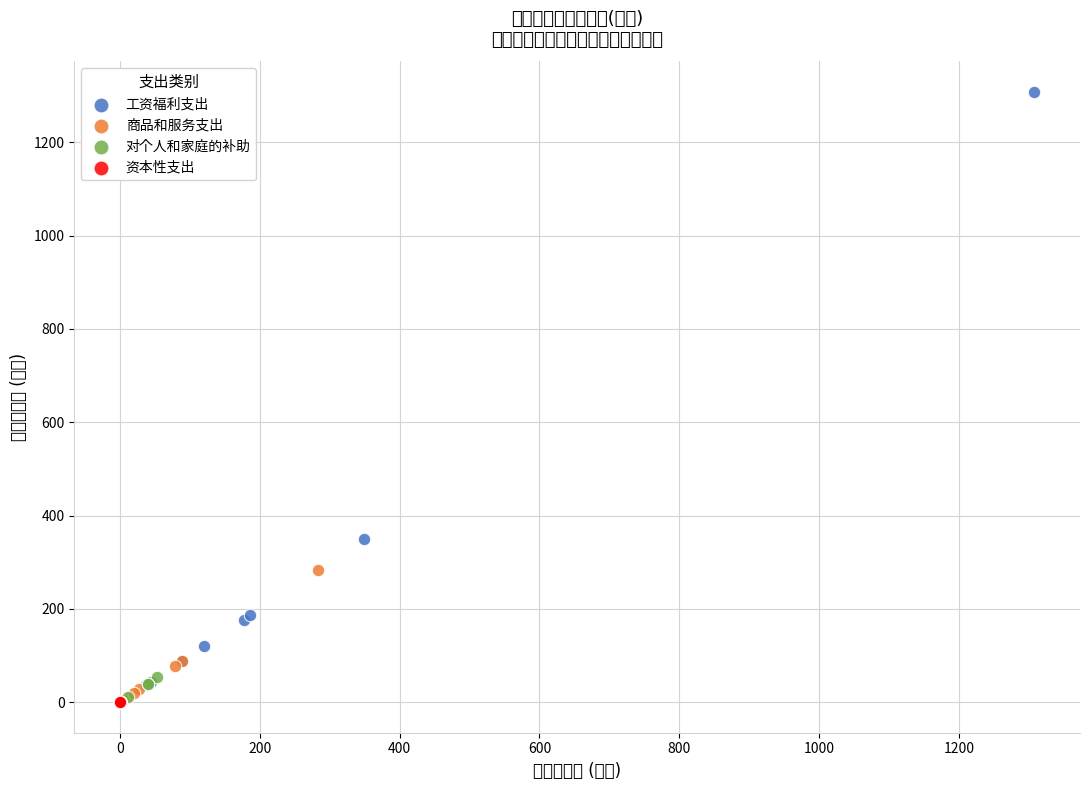

Which series has the widest spread of Y values?

工资福利支出